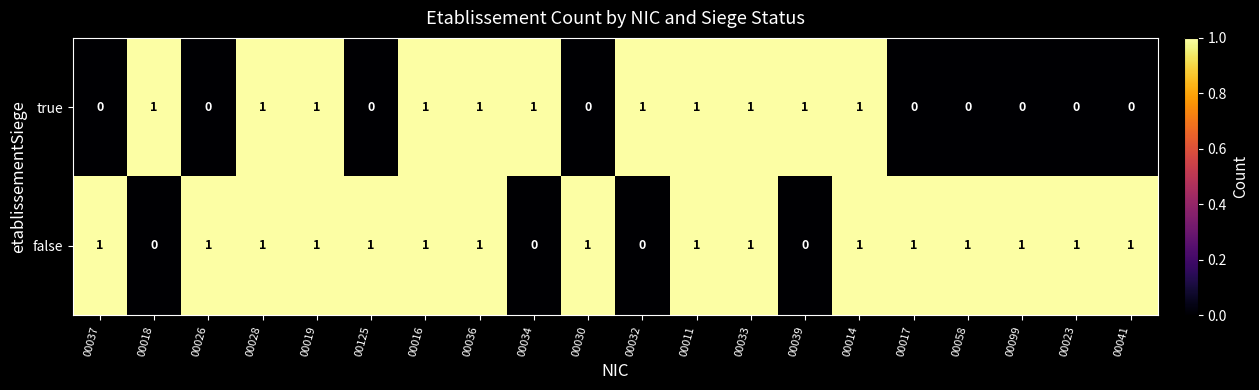

What is the total value across all series at 00011?

2